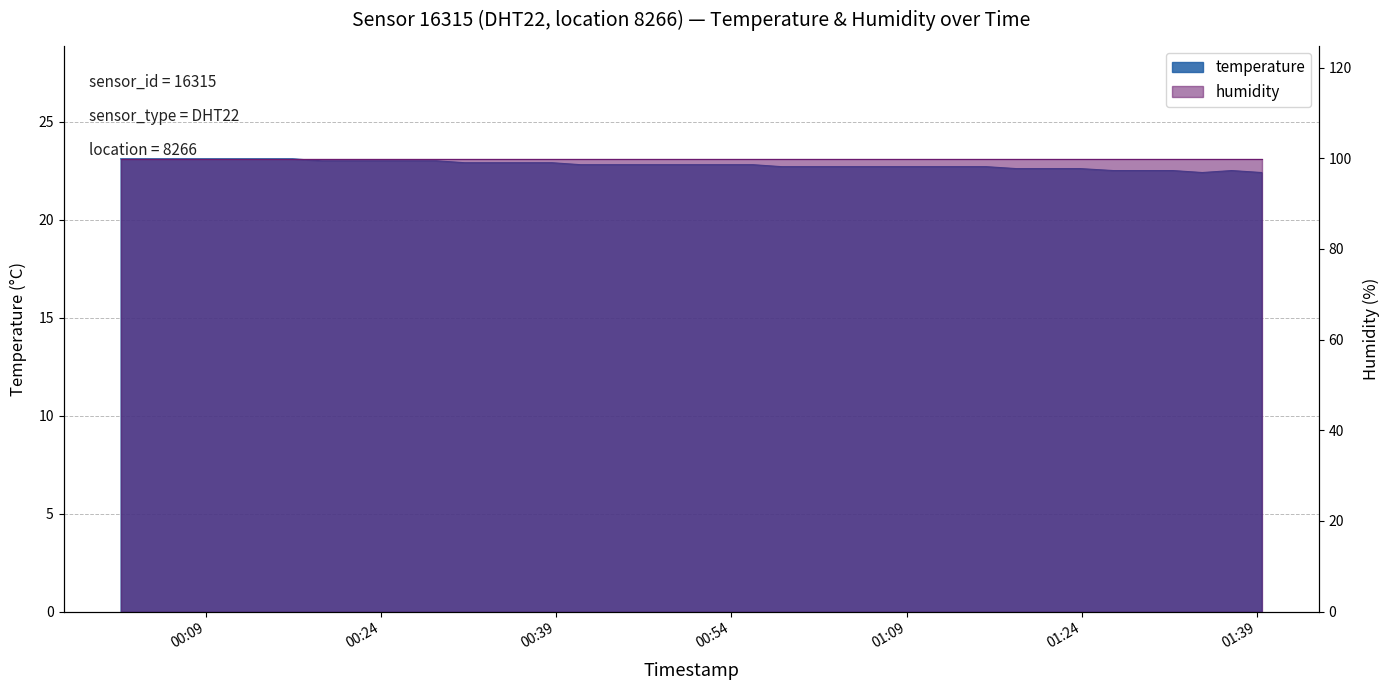

What is the sum of all values?

912.1